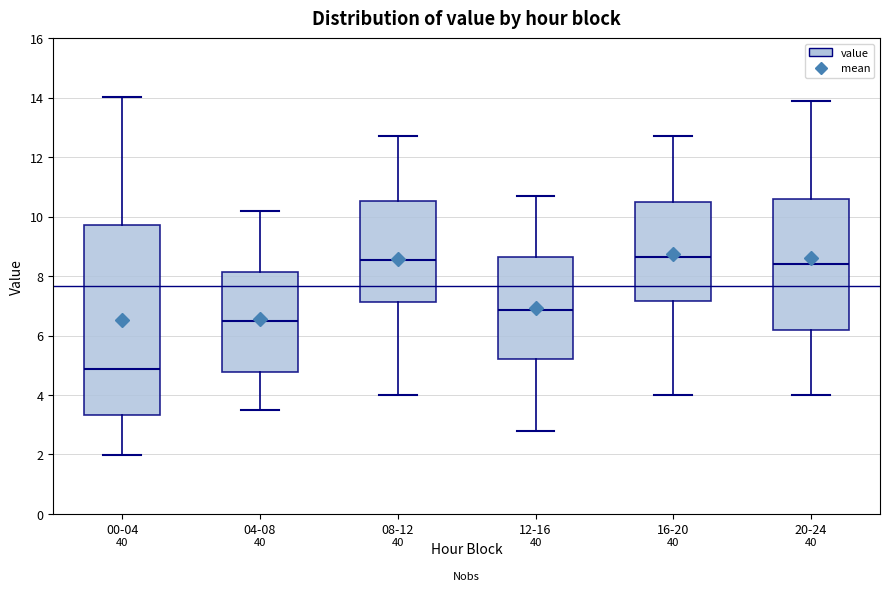

Comparing the boxes themselves (not the whiskers), which one is the tallest?

00-04